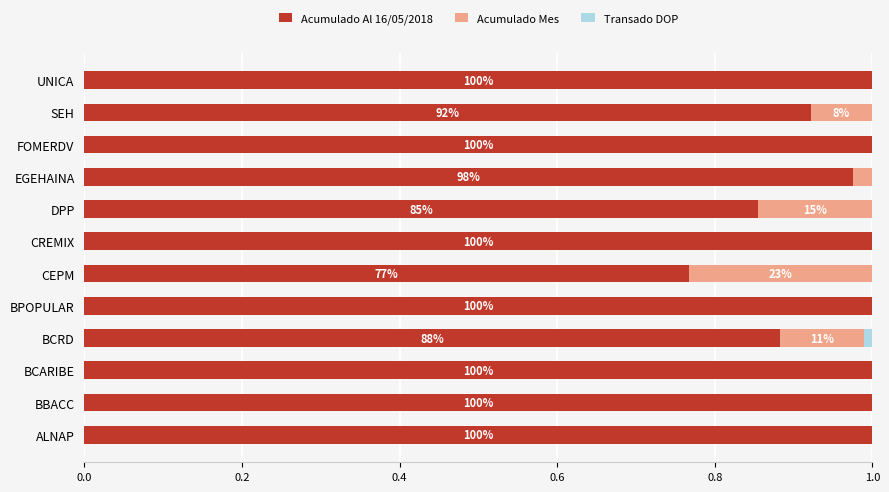

The Acumulado Al 16/05/2018 series shows 1.0 at CREMIX. True or false?

True